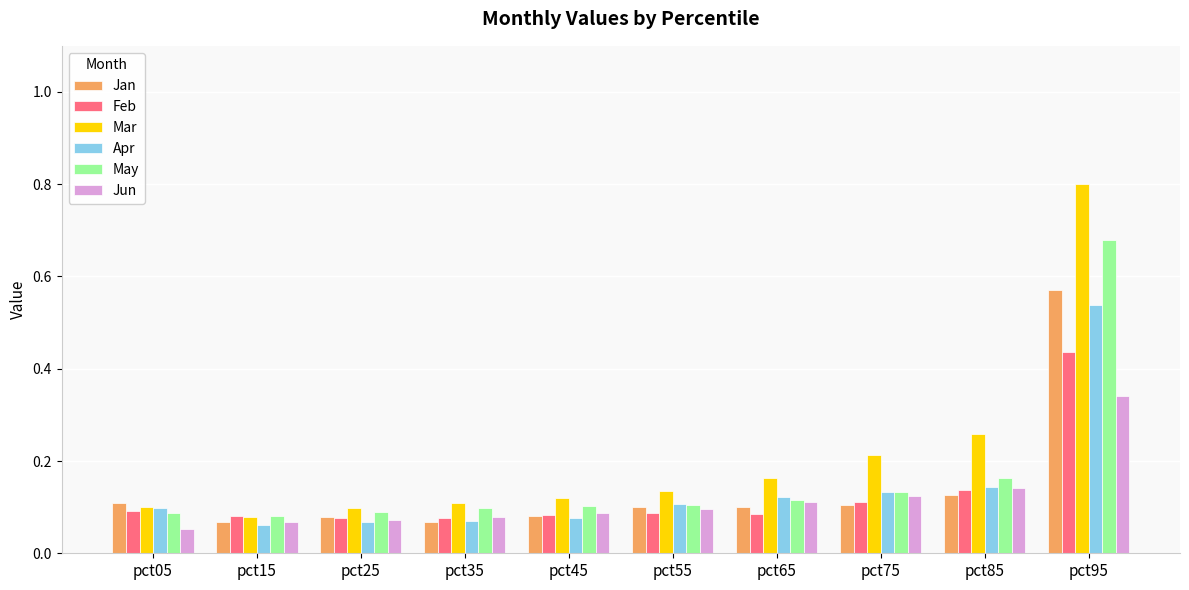

At how many categories does at least one series exceed 0?

10